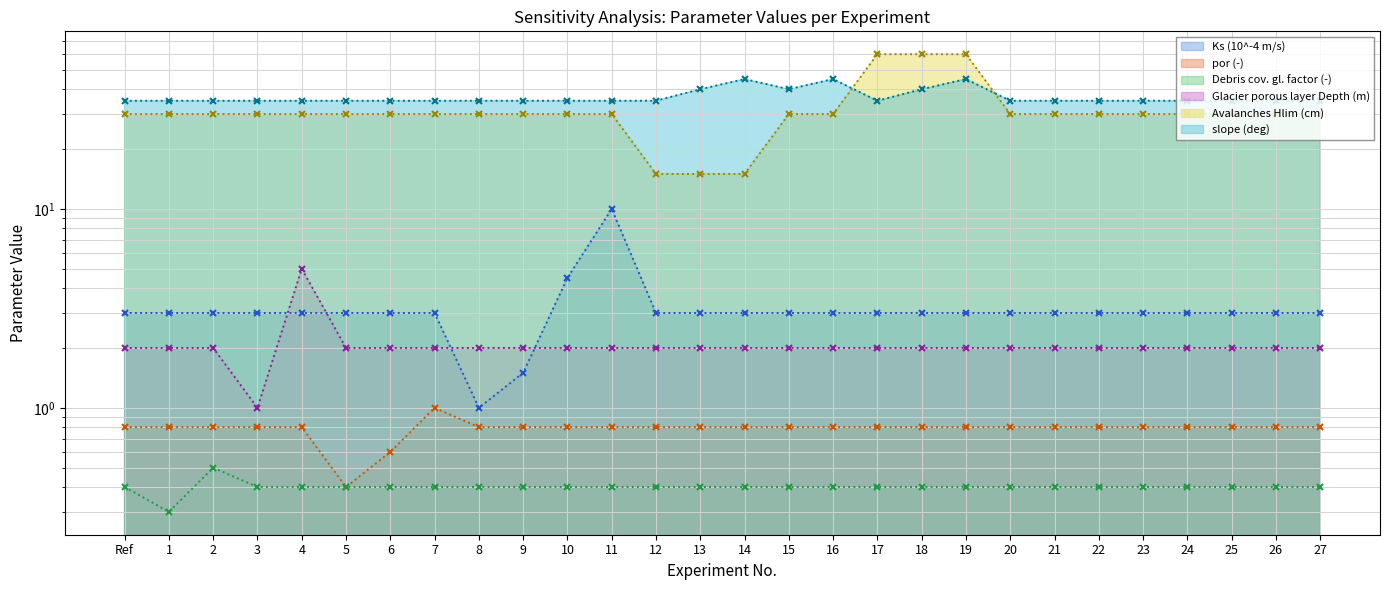

How many lines are shown in the chart?

6